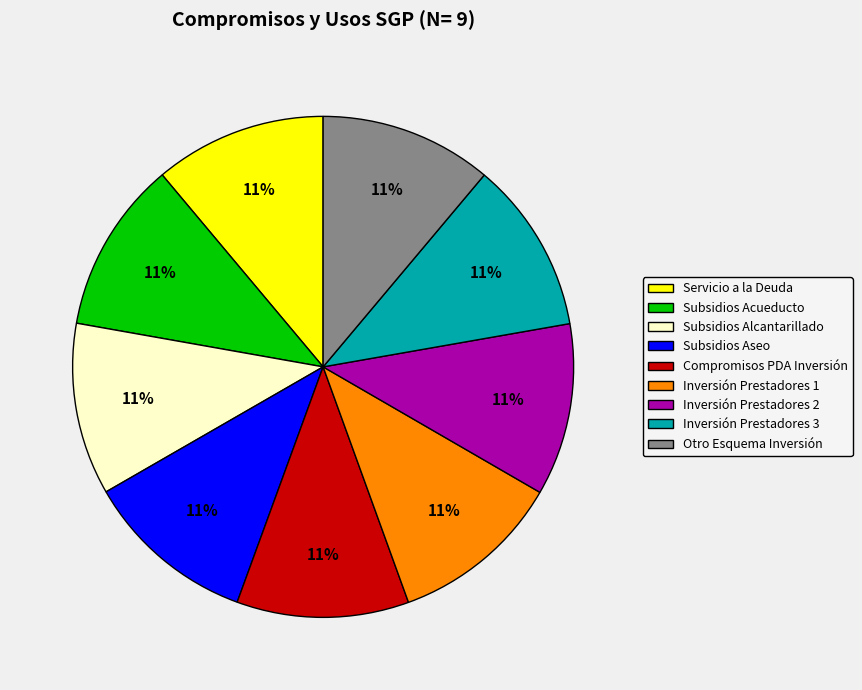

How many segments does this pie chart have?

9